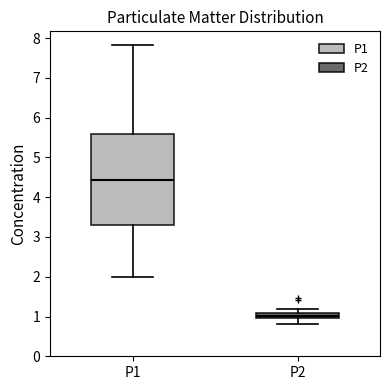

Where does the lower whisker of the box for P2 end on the y-axis? The values are not printed on the chart, so give them approximately, as read against the axis.

0.8